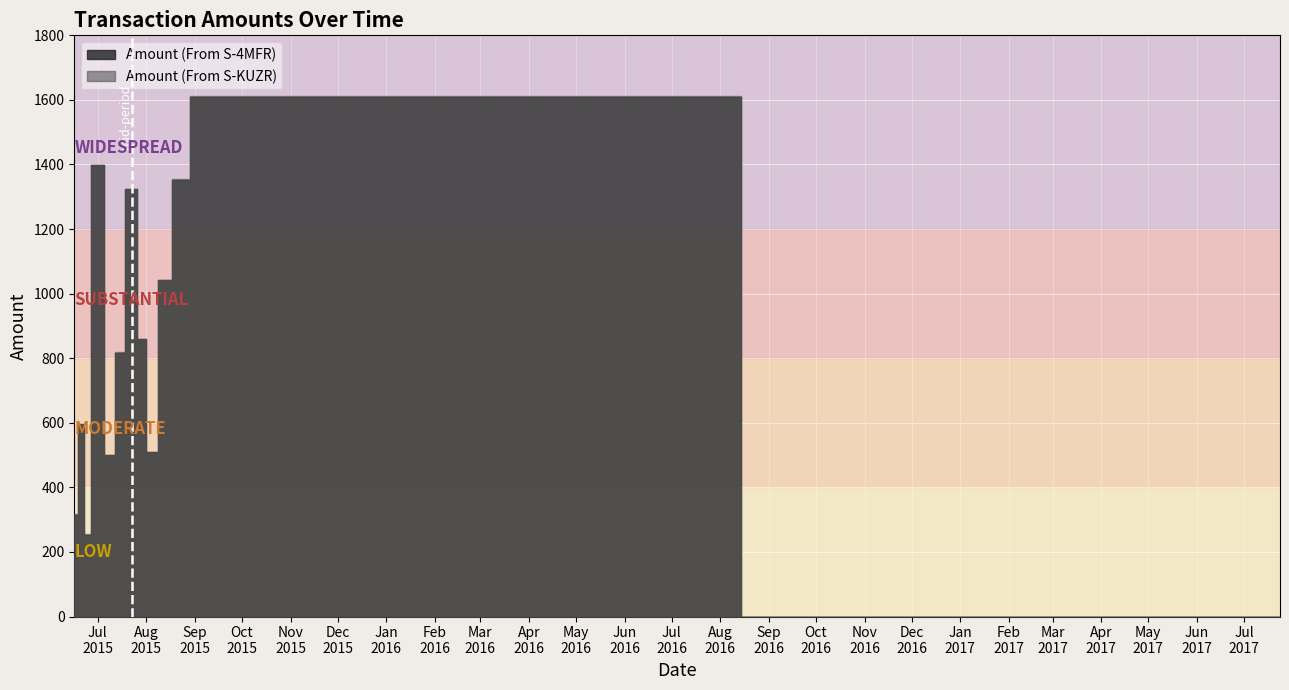

Rank the series by their maximum value, from lowest to highest.

Amount (From S-4MFR), Amount (From S-KUZR)